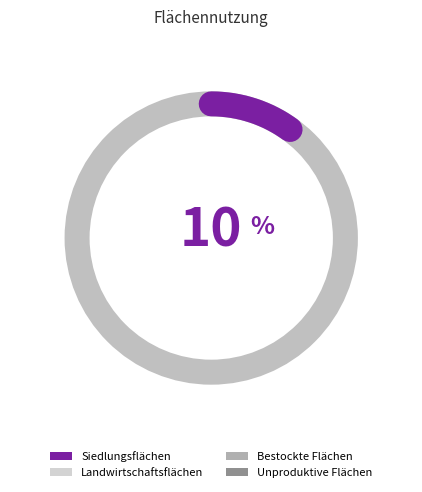

How many lines are shown in the chart?

1